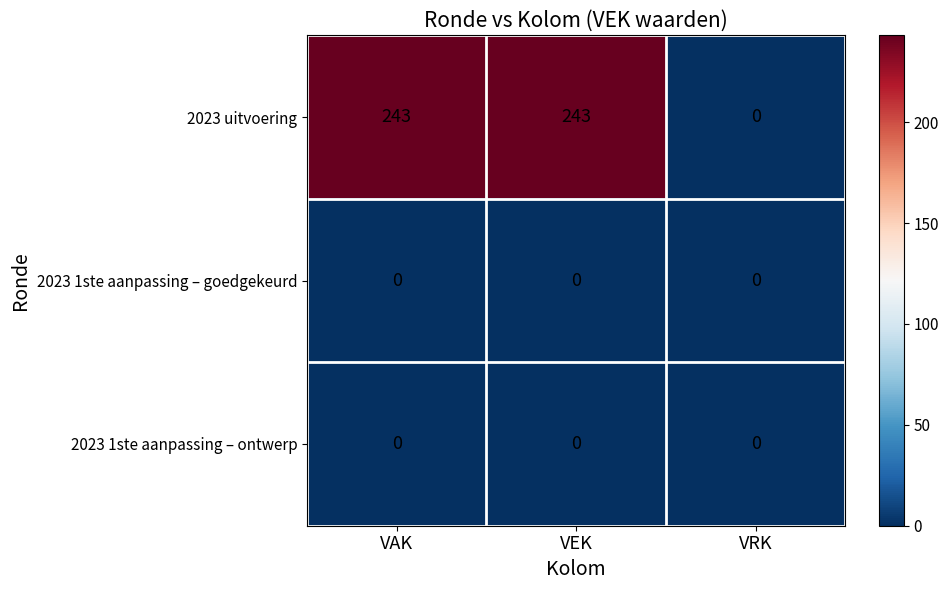

The value of 2023 1ste aanpassing – goedgekeurd at VAK is 0. True or false?

True